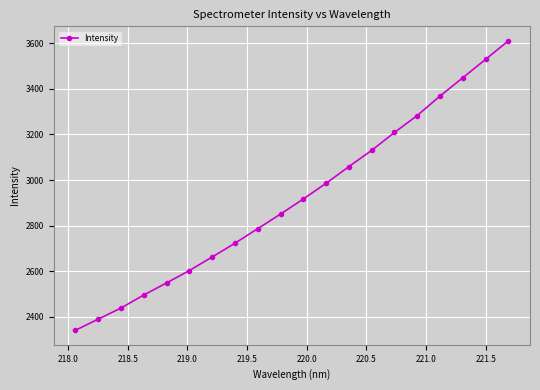

What is the minimum value shown in the chart?

2340.8